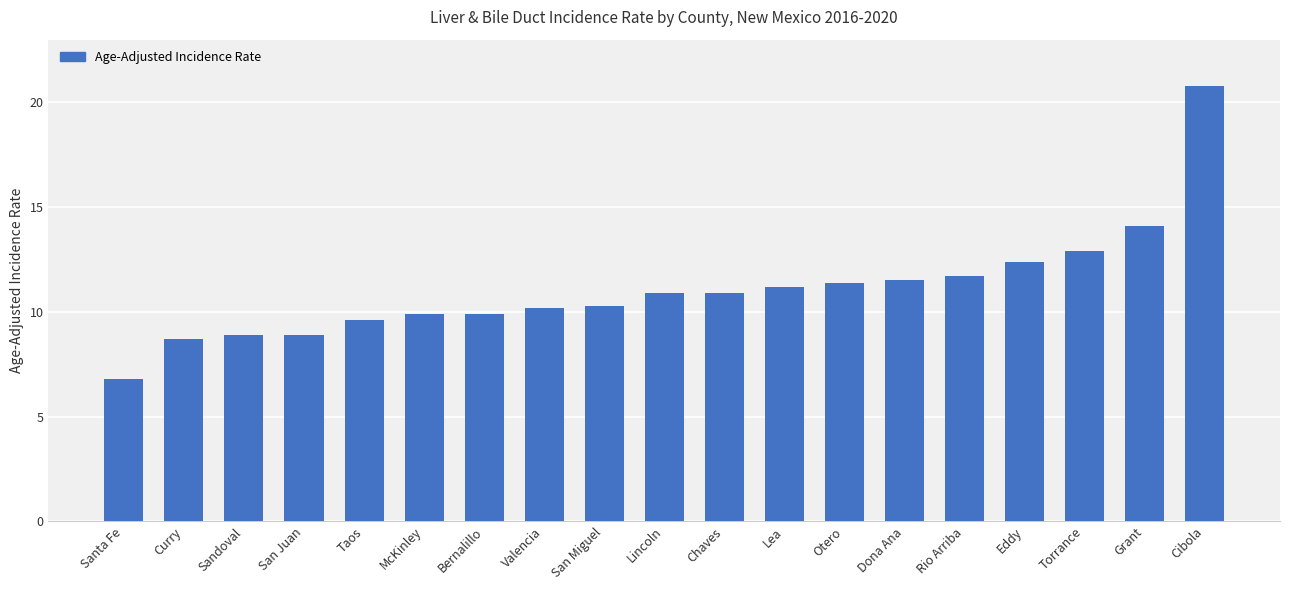

True or false: the data shows 11.2 at Lea.

True